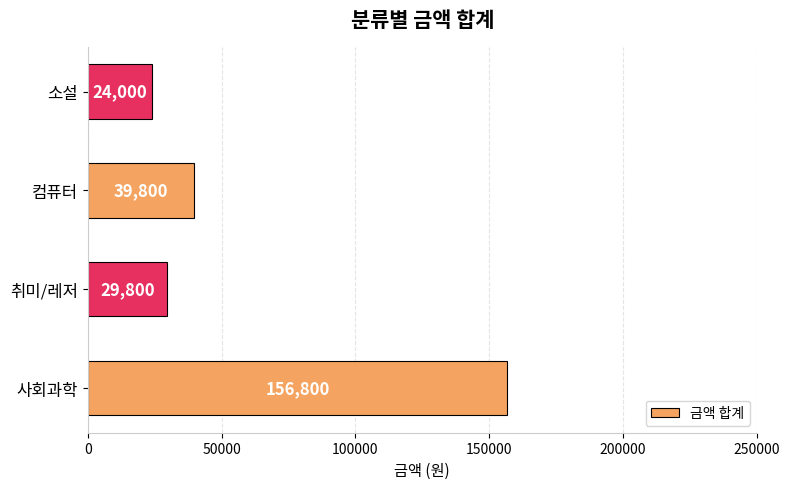

The chart shows a value of 14675 at 소설. True or false?

False